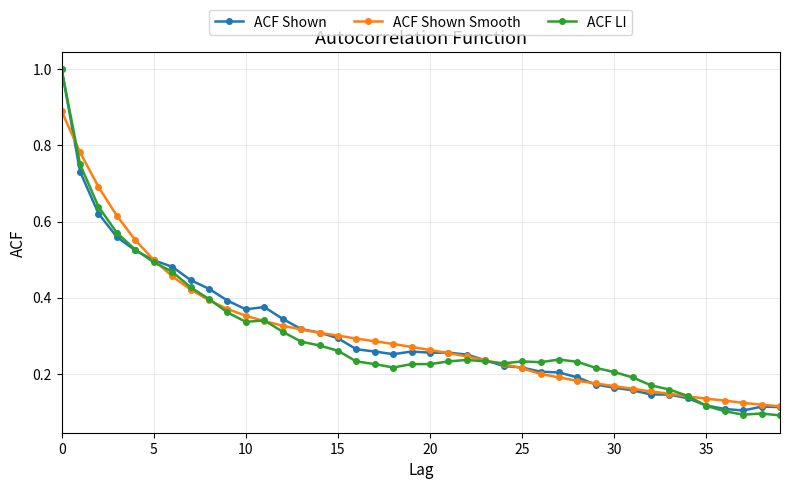

Which series has the widest spread of values?

ACF LI